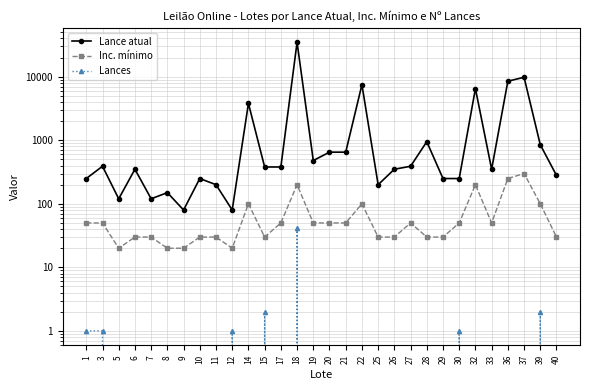

Read the Inc. mínimo value at 19.

50